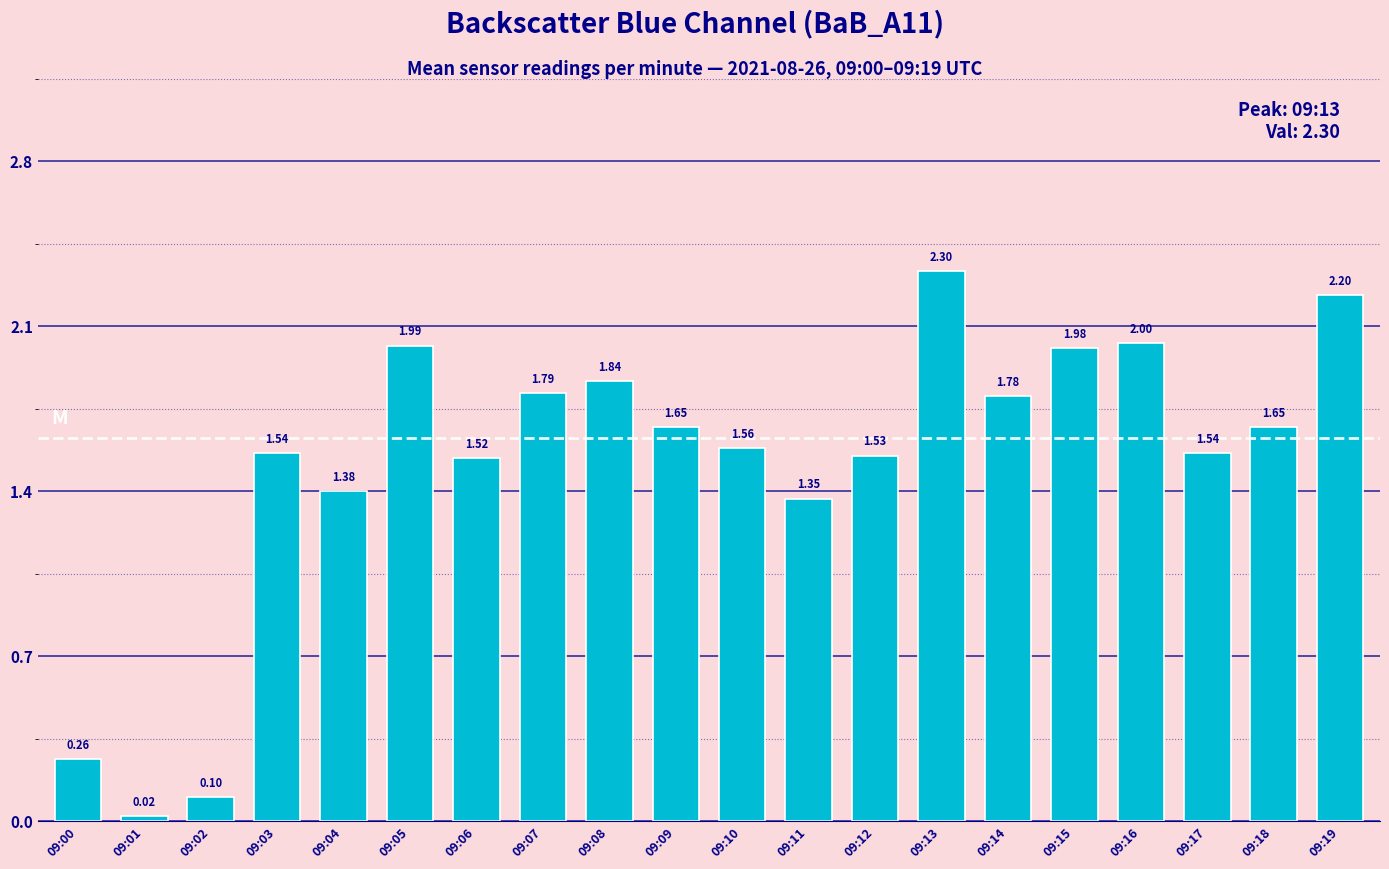

The chart shows a value of 0.8 at 09:09. True or false?

False